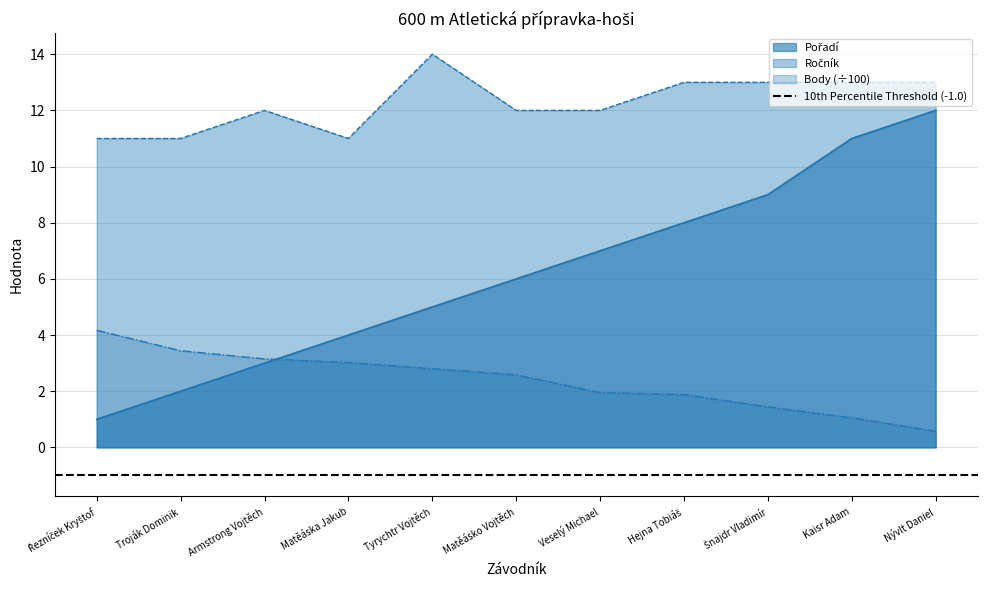

Between Tyrychtr Vojtěch and Kaisr Adam, which series saw the biggest shift?

Pořadí